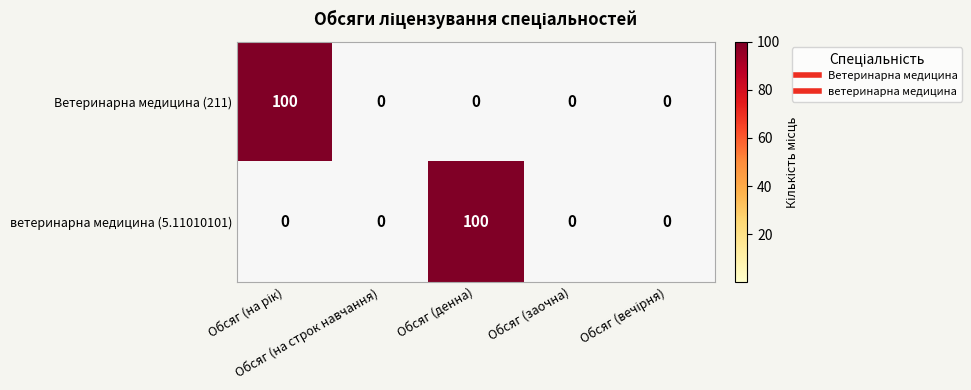

What is the greatest value displayed?

100